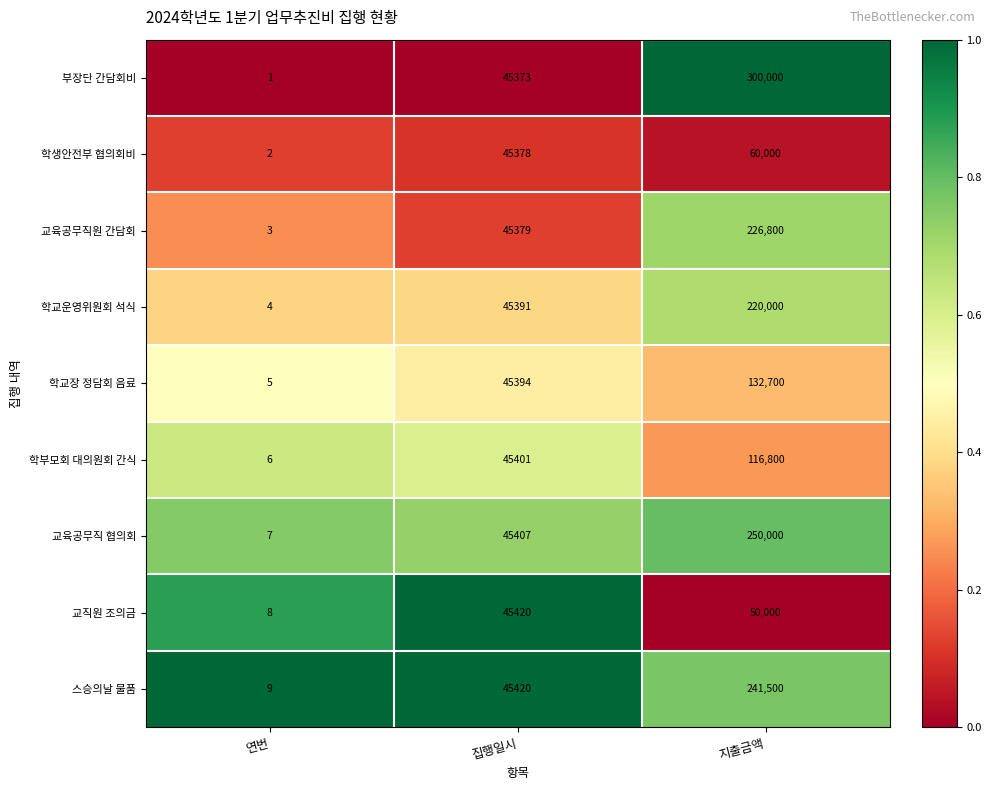

What is the sum of all 교직원 조의금 values?

95428